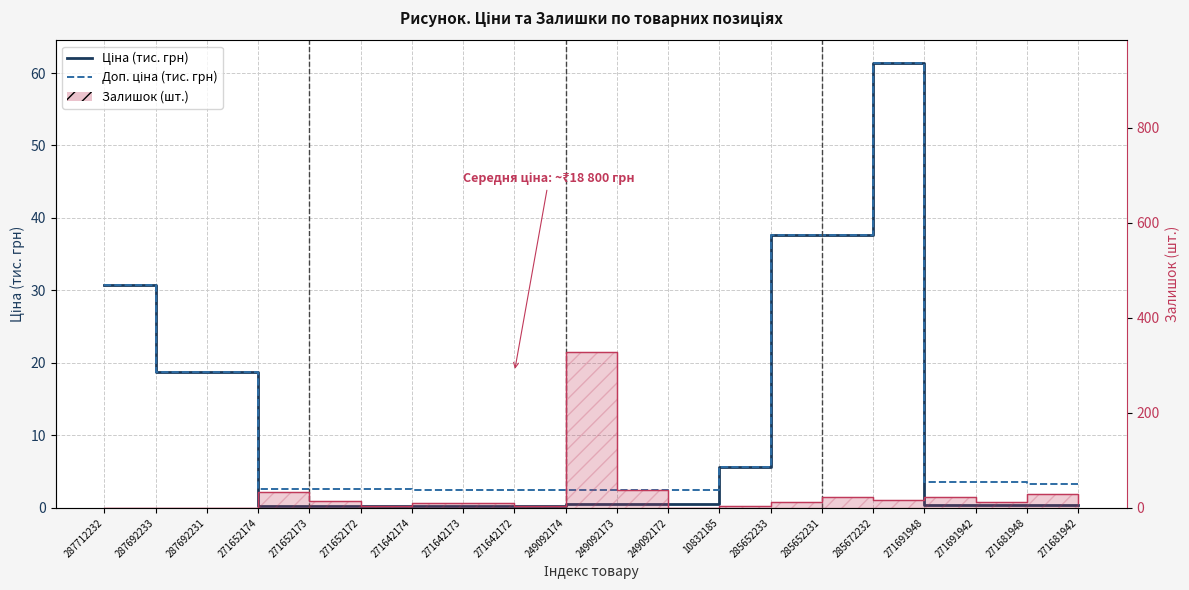

How many values in the Залишок (шт.) series are below 13?

10